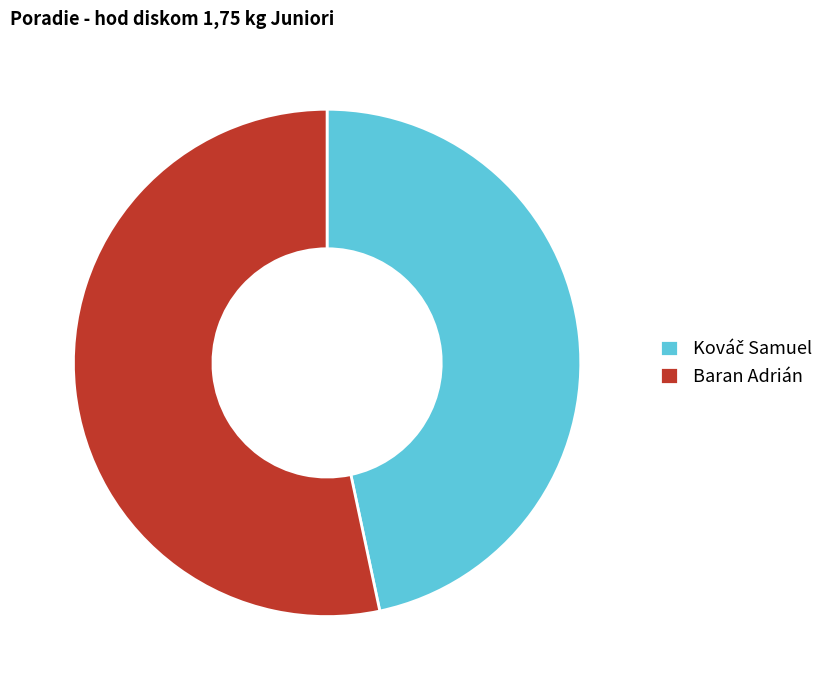

True or false: Baran Adrián accounts for 40% of the total.

False